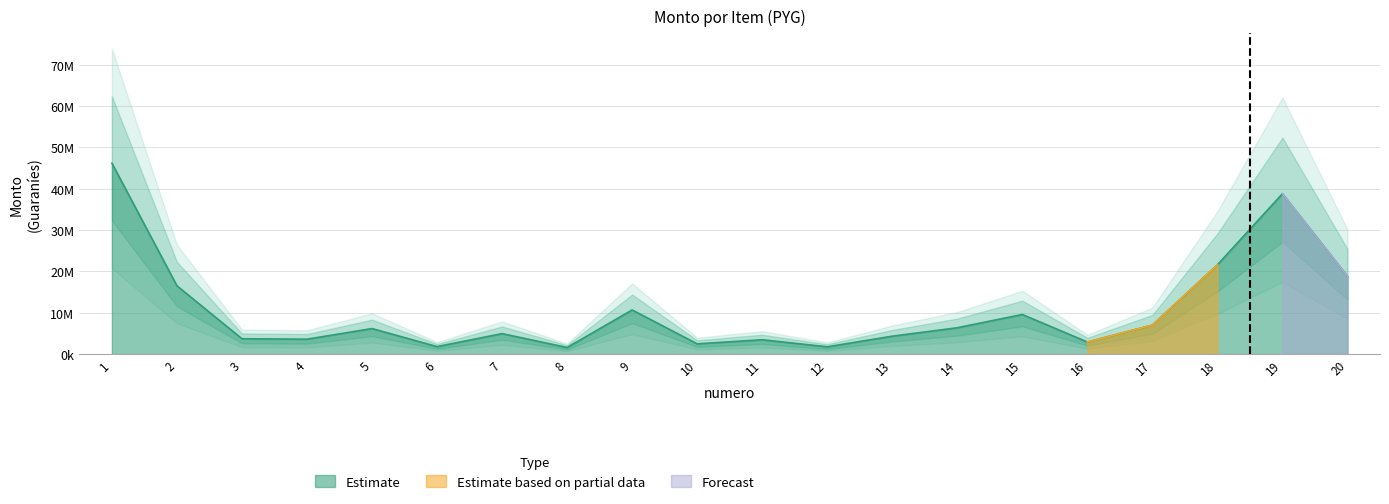

Reading left to right, transcribe all the data shown in this chart.

46168685	16509120	3696192	3594624	6162816	1799424	4939200	1581120	10663488	2468160	3460800	1747200	4320000	6359040	9565056	2910120	7008000	21600000	38784000	18816000